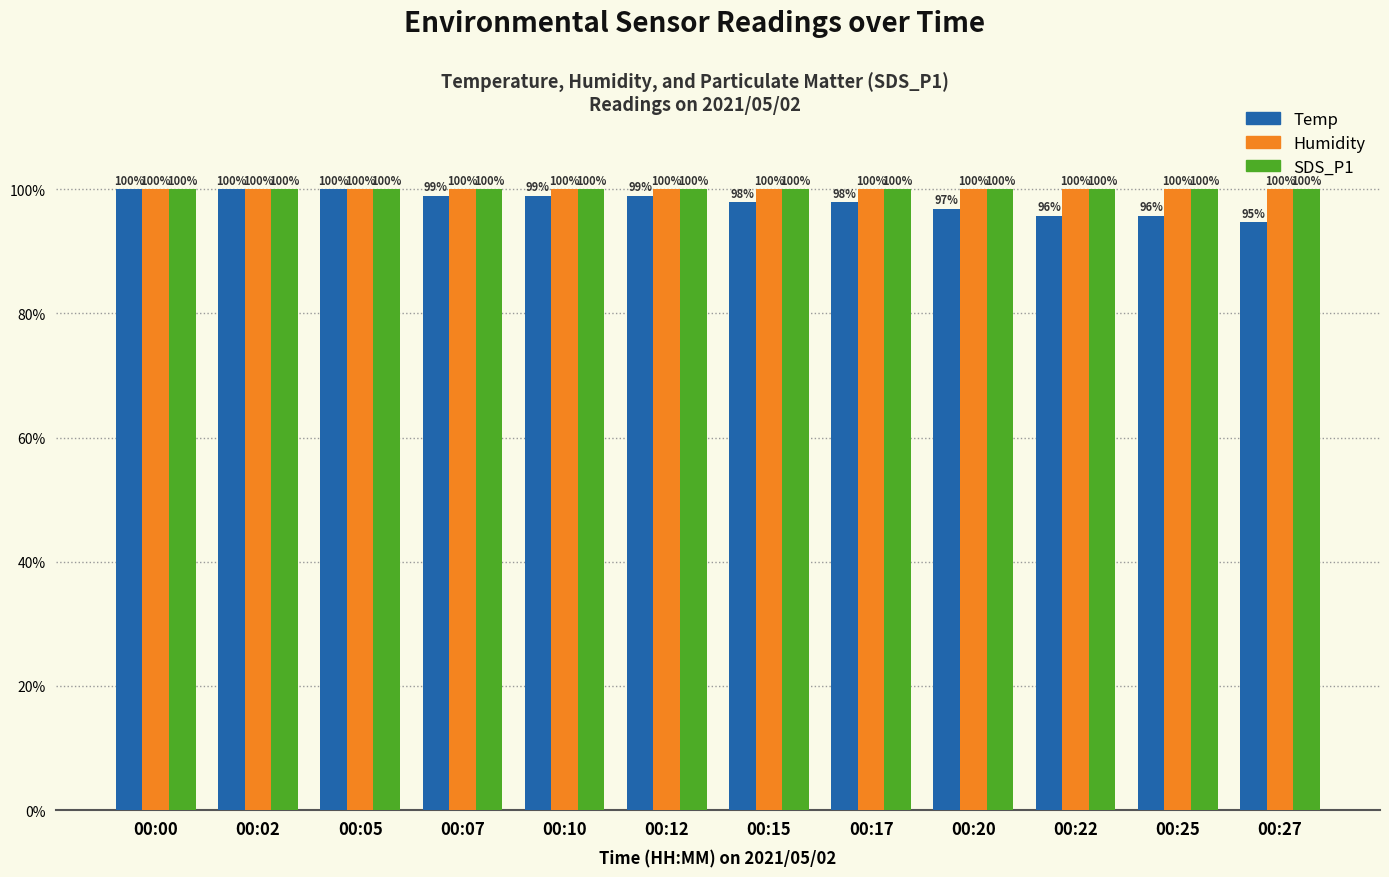

The value of Humidity at 00:00 is 158.4. True or false?

False